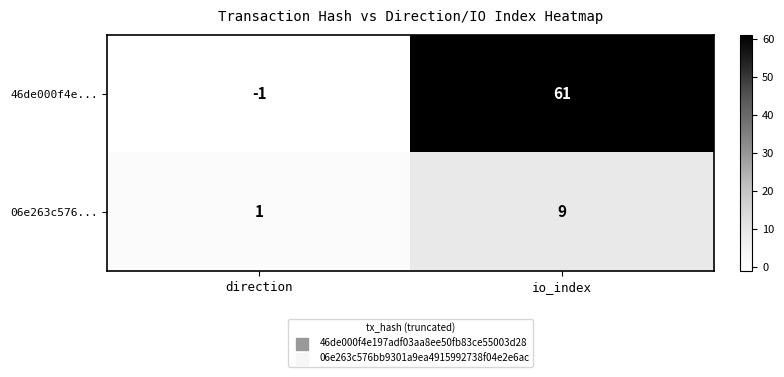

What is the spread (max minus min) of values at direction?

2